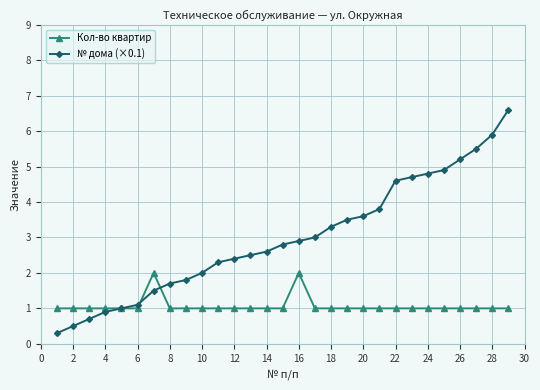

Rank the series by their average value, from lowest to highest.

Кол-во квартир, № дома (×0.1)